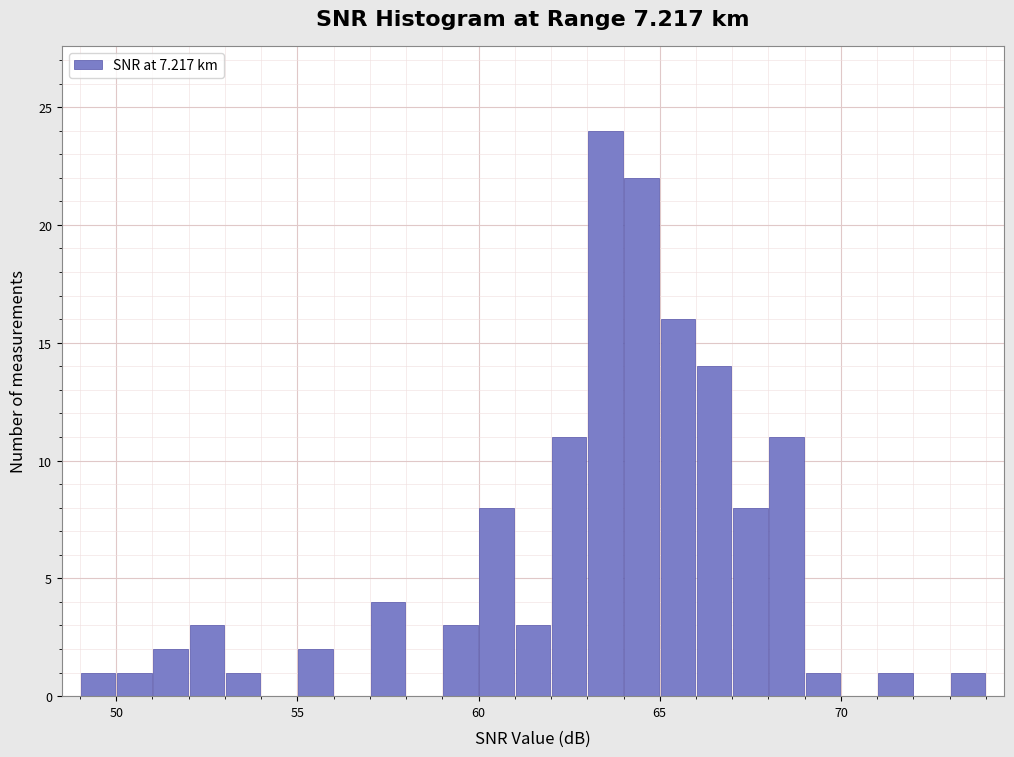

Around what value on the x-axis is the tallest bar? Give the approximate position of its centre, as read against the axis.

63.5